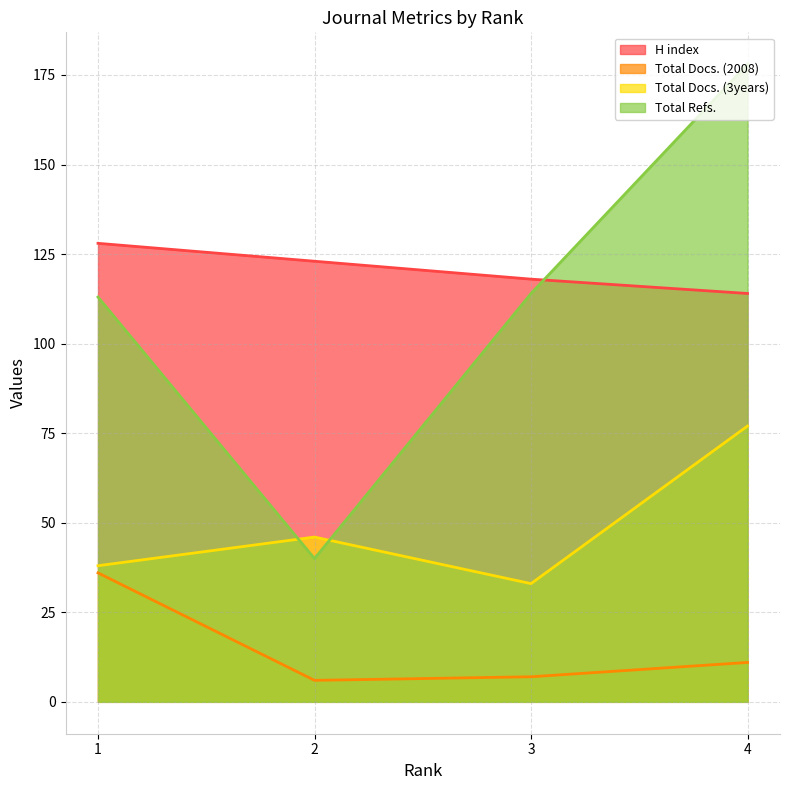

Which category has the lowest value in the Total Refs. series?

2